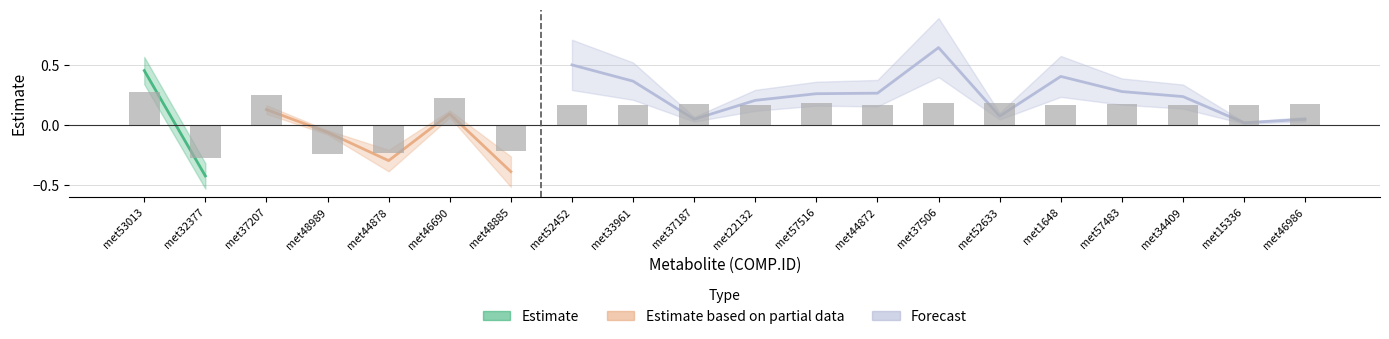

How many values are above zero?

16